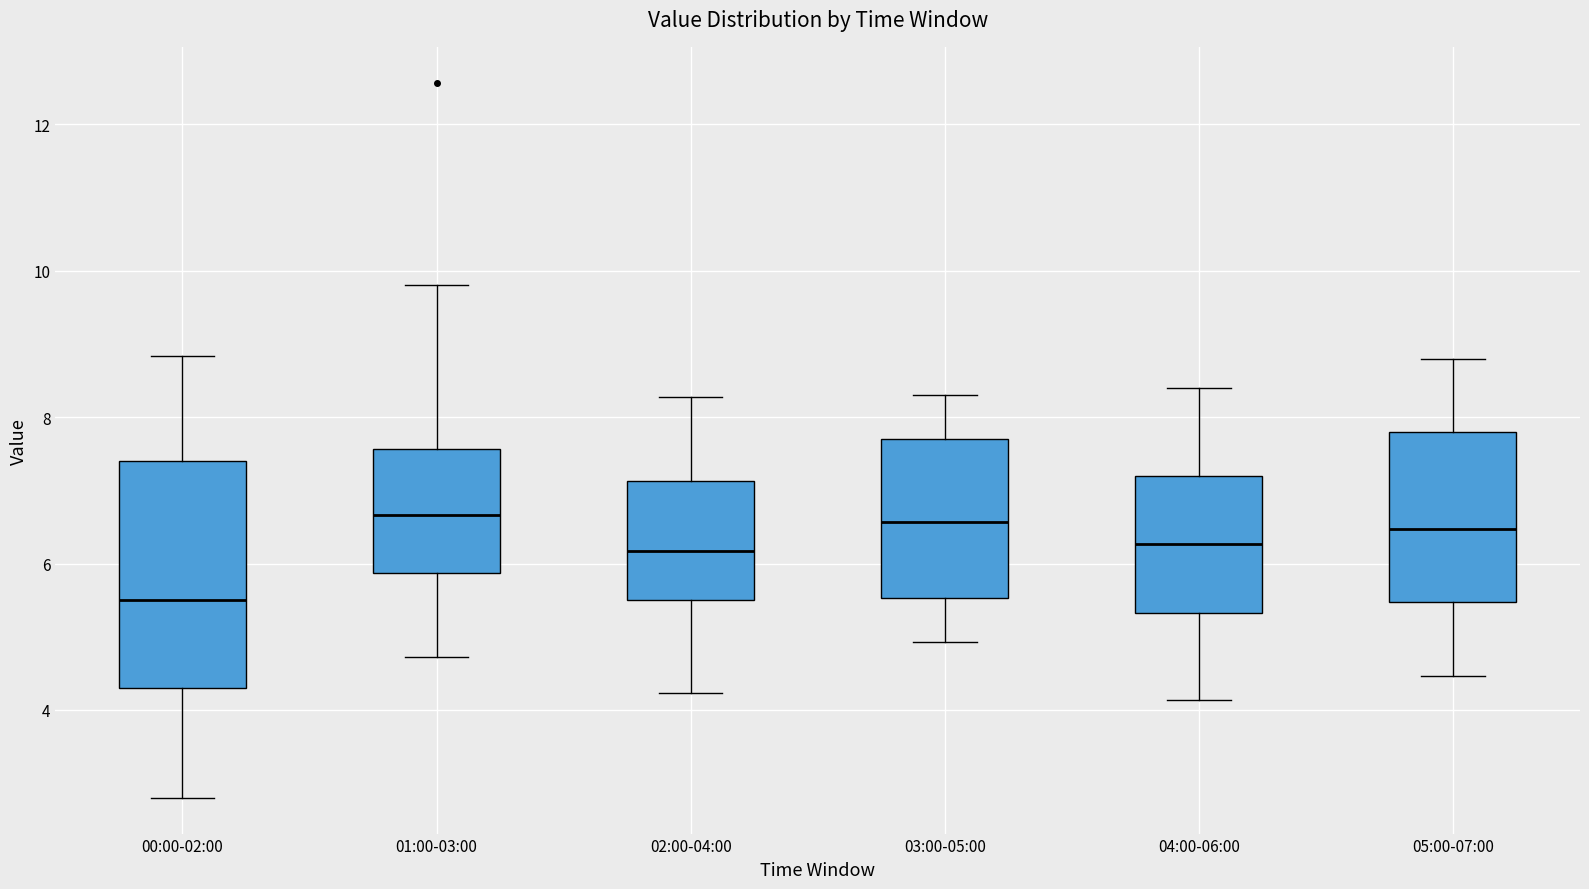

Comparing the boxes themselves (not the whiskers), which one is the tallest?

00:00-02:00